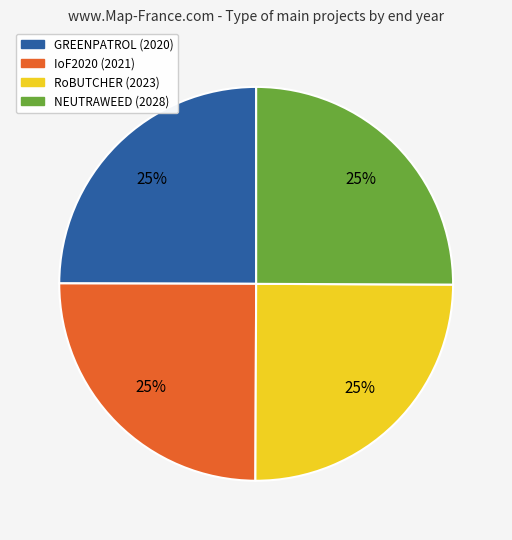

To the nearest percent, what portion does NEUTRAWEED (2028) represent?

25%